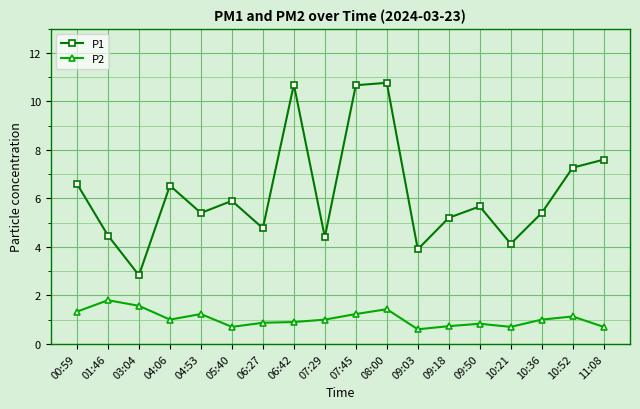

What position from the right is 09:50?

5